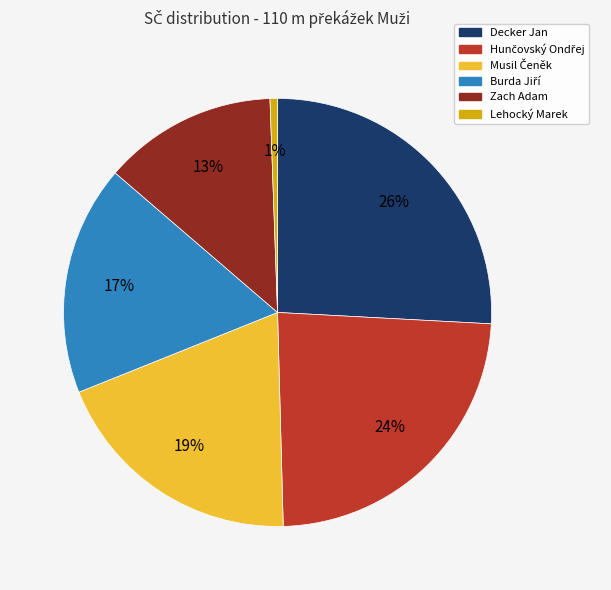

To the nearest percent, what percentage of the pie is Lehocký Marek?

1%